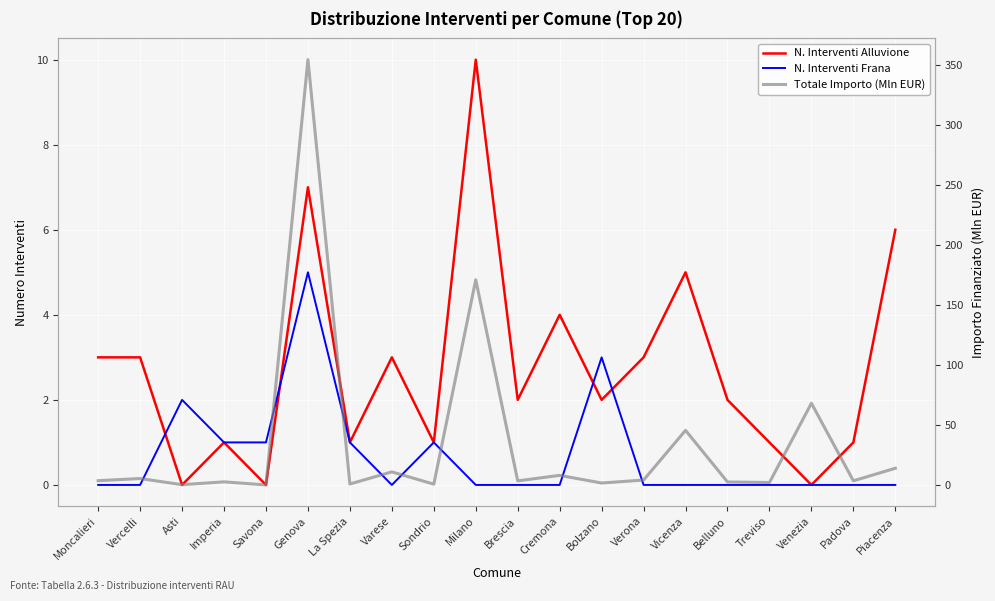

Is the value of N. Interventi Frana at Milano greater than the value of Totale Importo (Mln EUR) at Moncalieri?

No